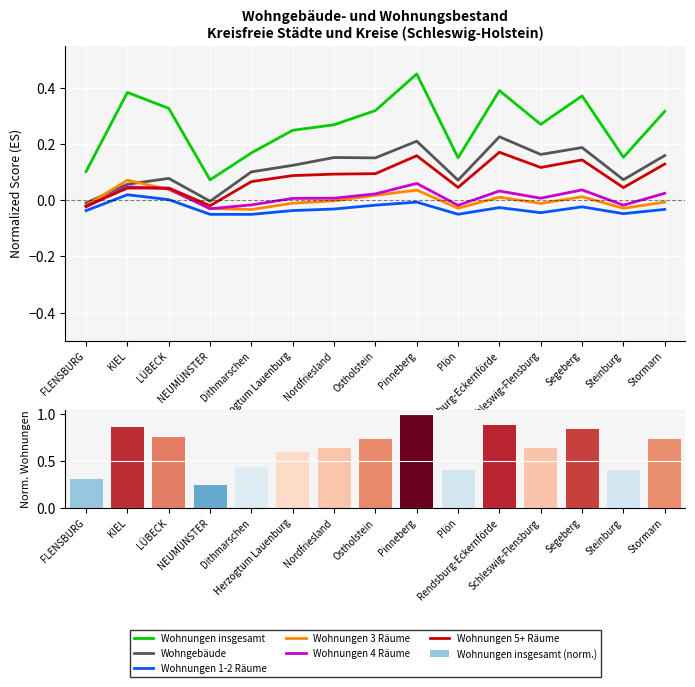

The Wohnungen 3 Räume series shows 0.0 at Pinneberg. True or false?

True